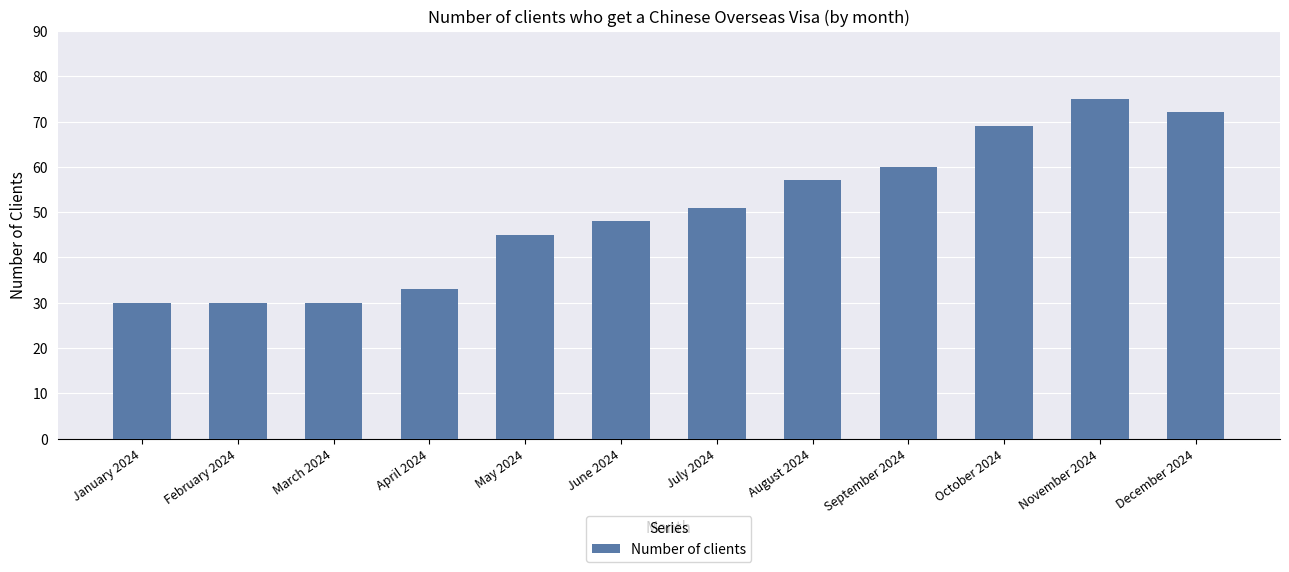

What position from the left is November 2024?

11